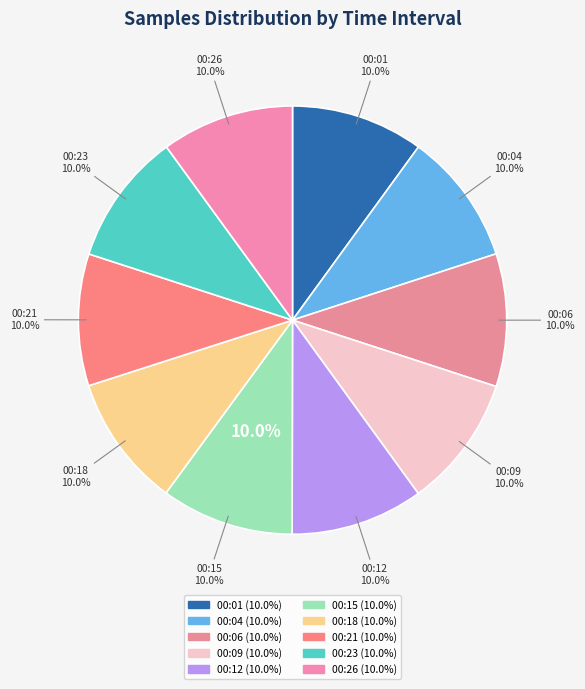

True or false: 28/20325 accounts for 1% of the total.

False